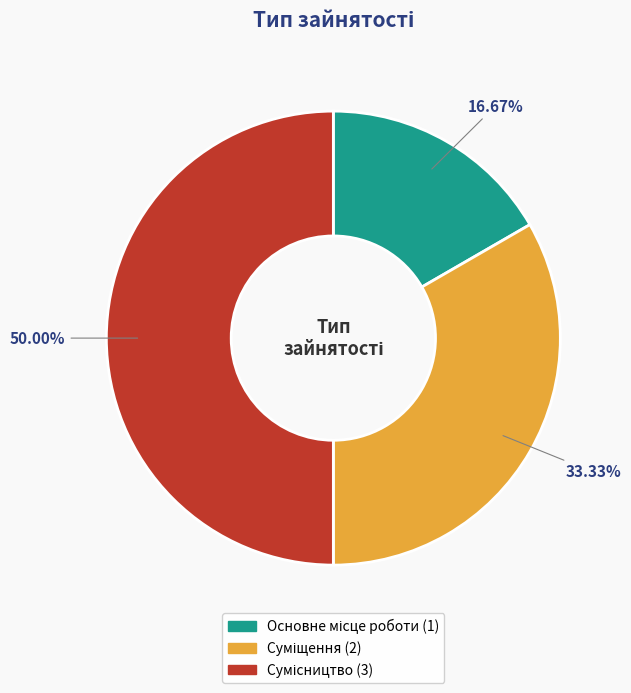

Which has a higher value, Суміщення or Основне місце роботи?

Суміщення